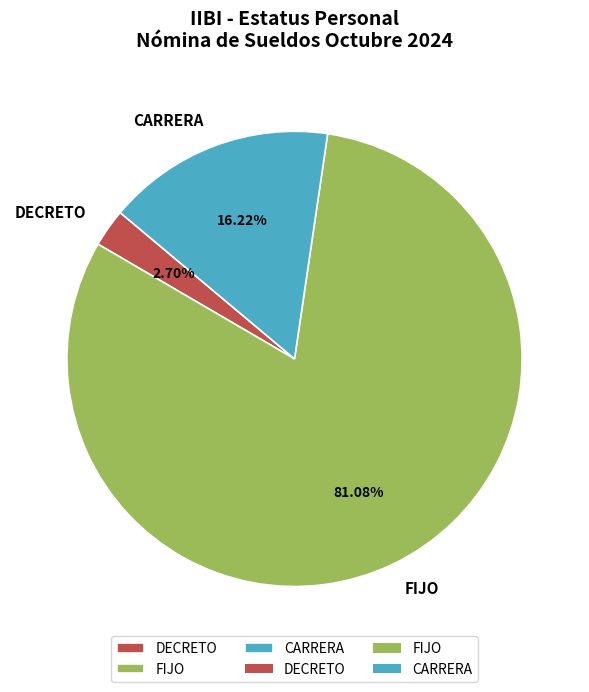

How many segments does this pie chart have?

3